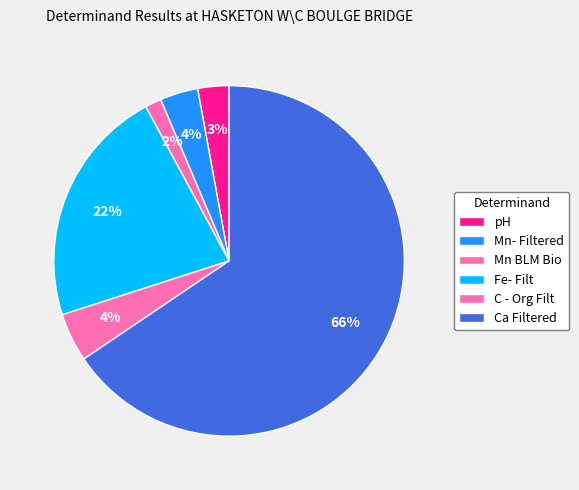

How many segments does this pie chart have?

6